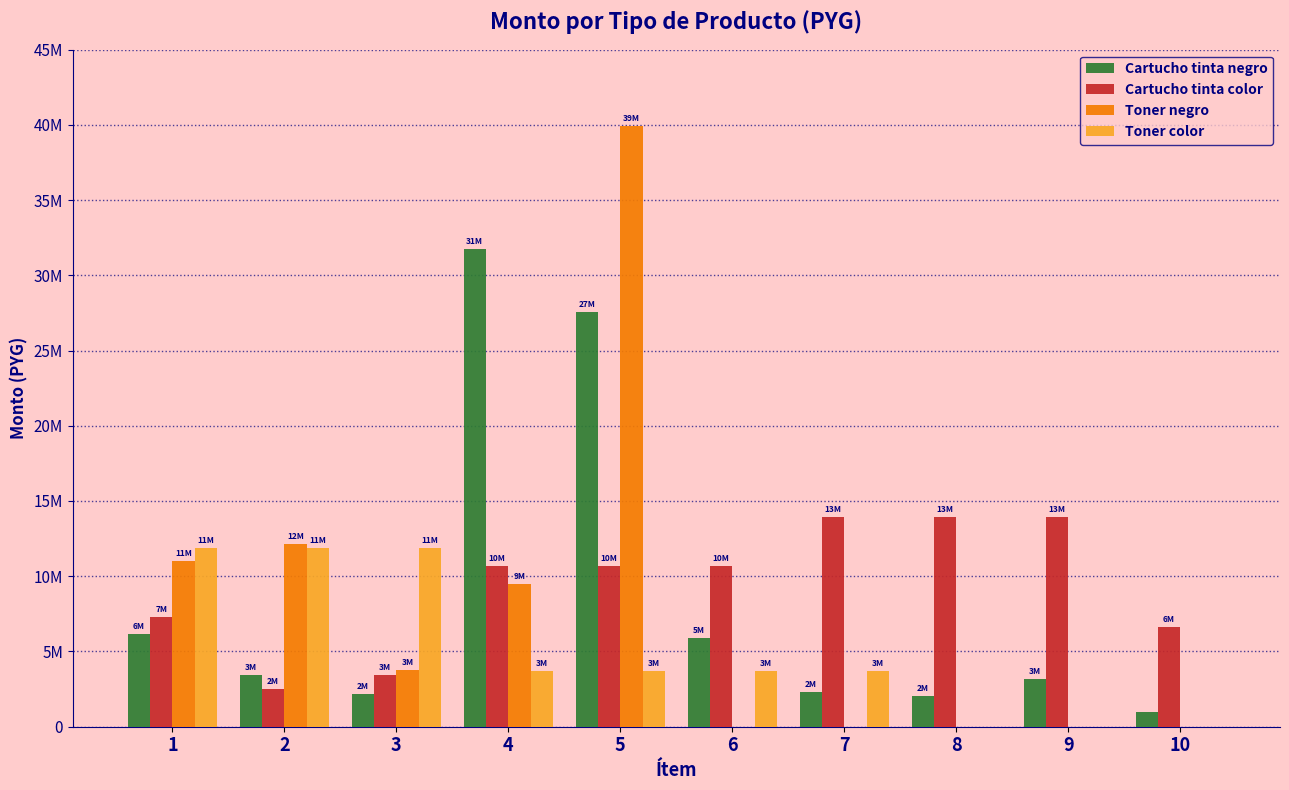

The value of Toner color at 5 is 1810716. True or false?

False